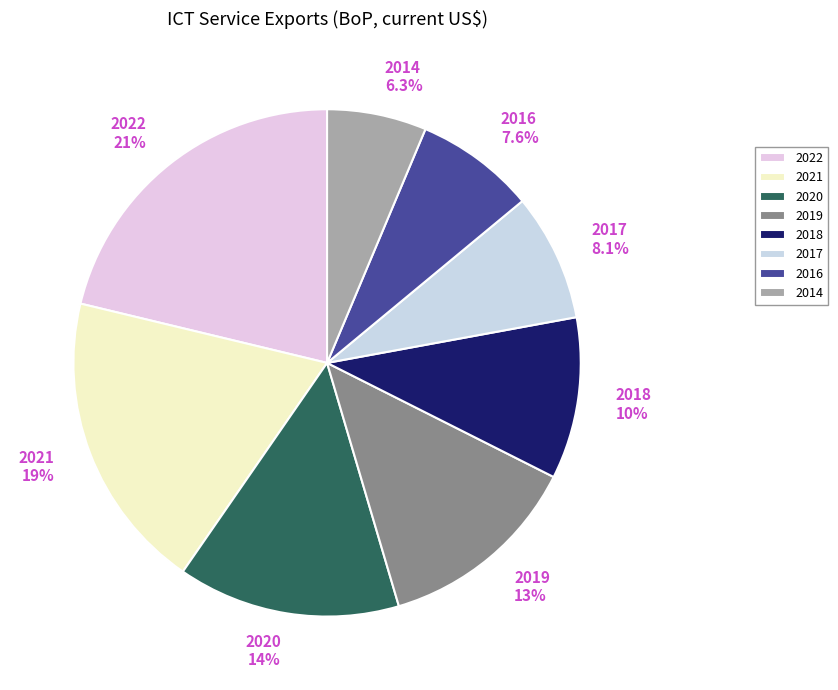

To the nearest percent, what percentage of the pie is 2016?

8%